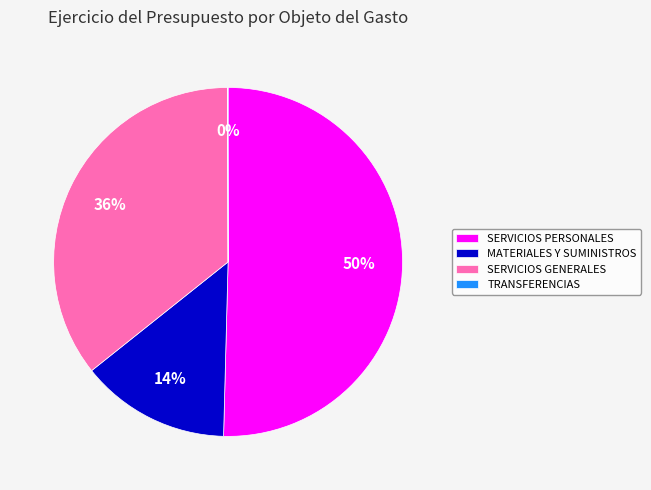

Is it true that MATERIALES Y SUMINISTROS is 14% of the pie?

True